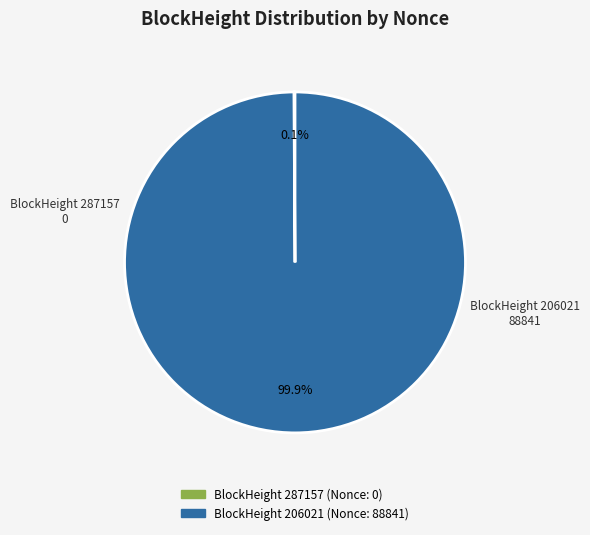

To the nearest percent, what is the average slice percentage?

50%